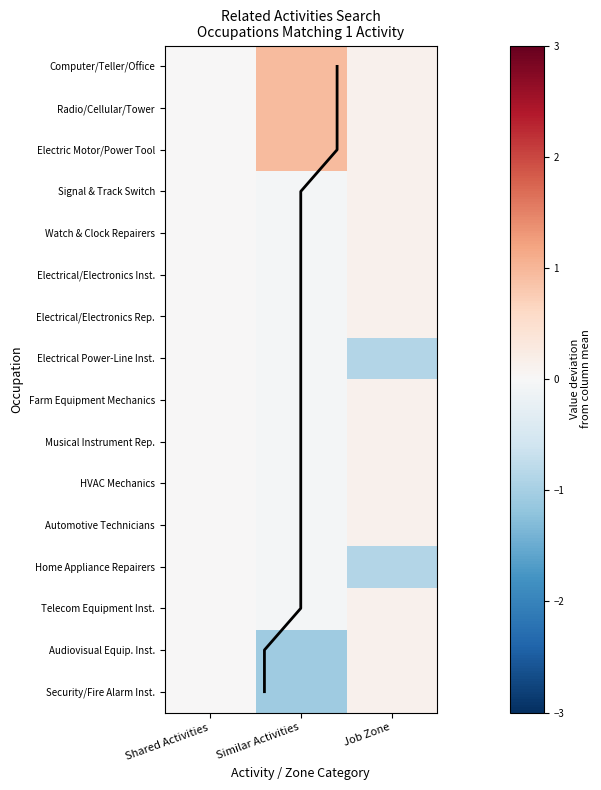

Which category has the highest value in the Security/Fire Alarm Inst. series?

Job Zone